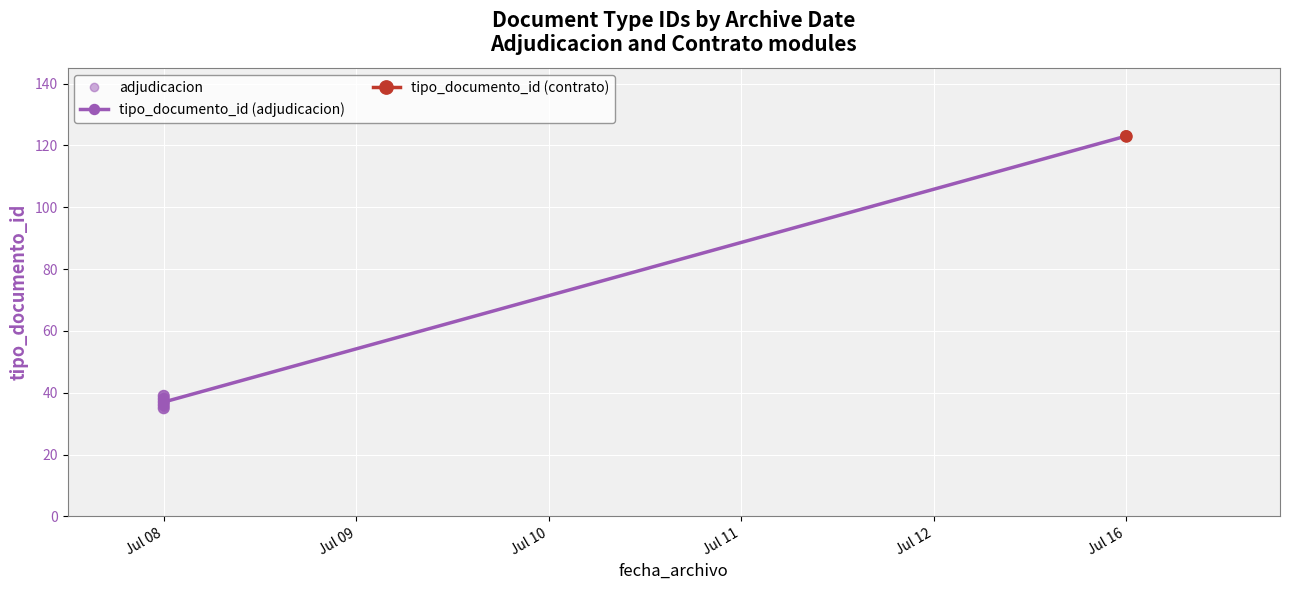

What is the change in value from Jul 08 to Jul 08?

+3